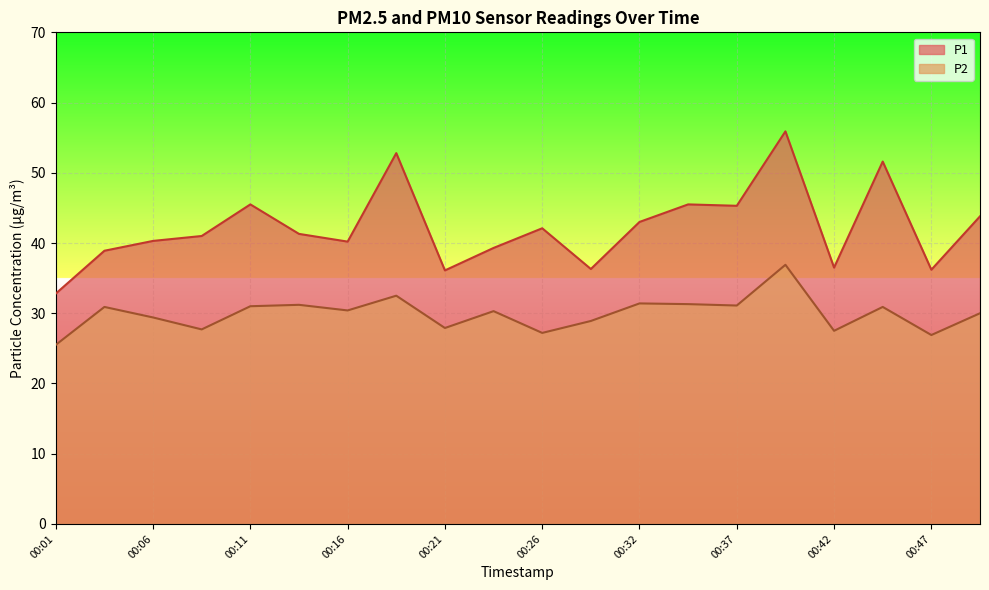

What is the difference between the P1 values at 00:24 and 00:47?

3.1